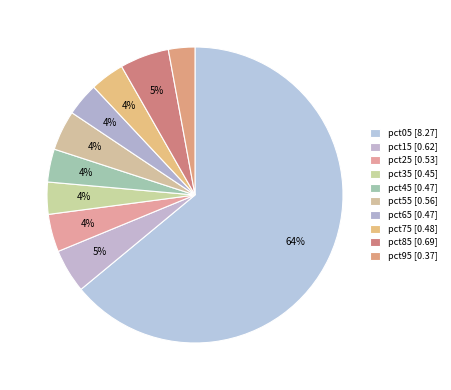

True or false: pct75 accounts for 4% of the total.

True